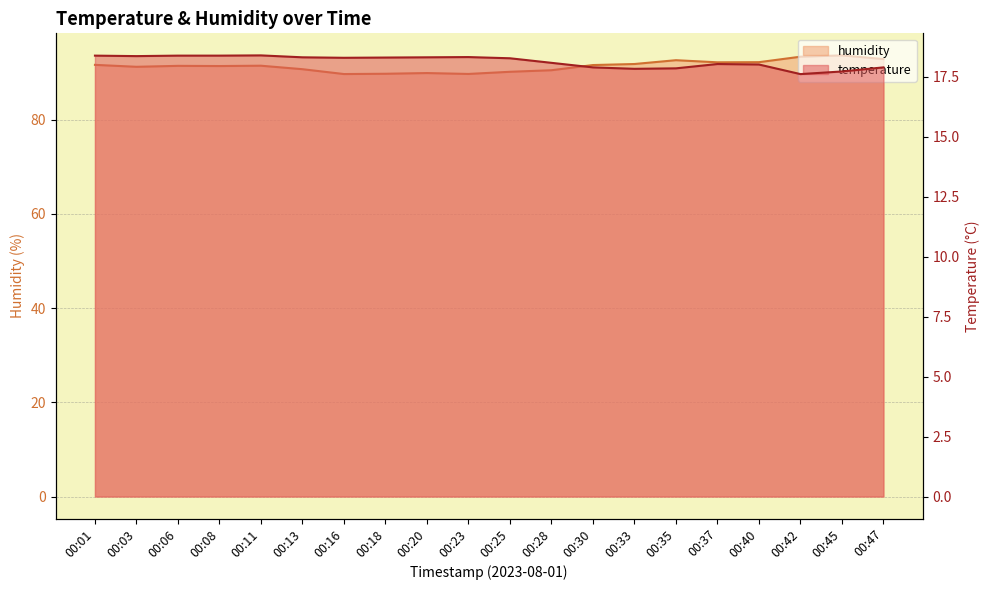

What is the sum of the humidity values at 00:42 and 00:13?

184.1